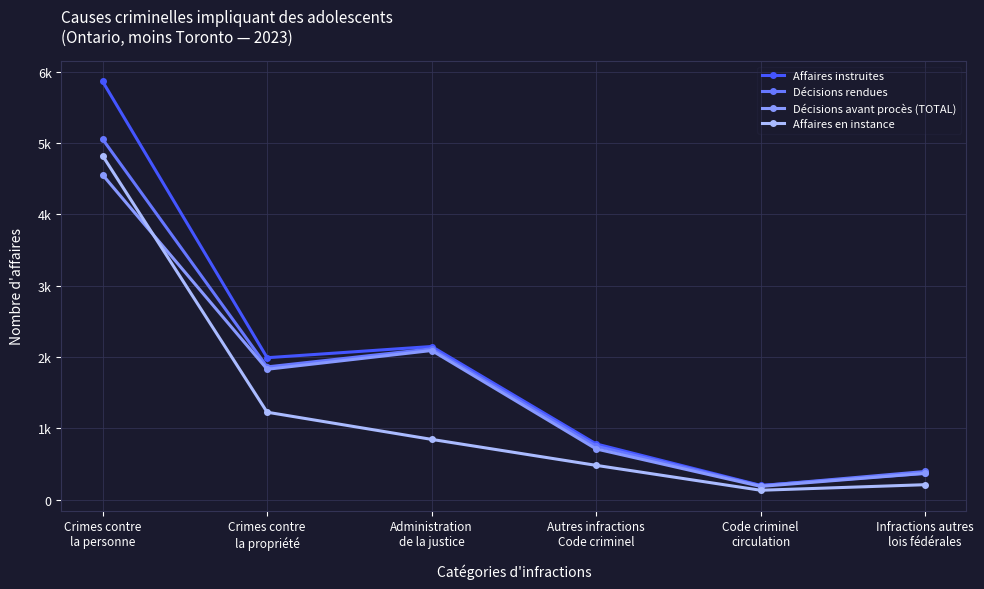

What are all the series names shown in the legend?

Affaires instruites, Décisions rendues, Décisions avant procès (TOTAL), Affaires en instance